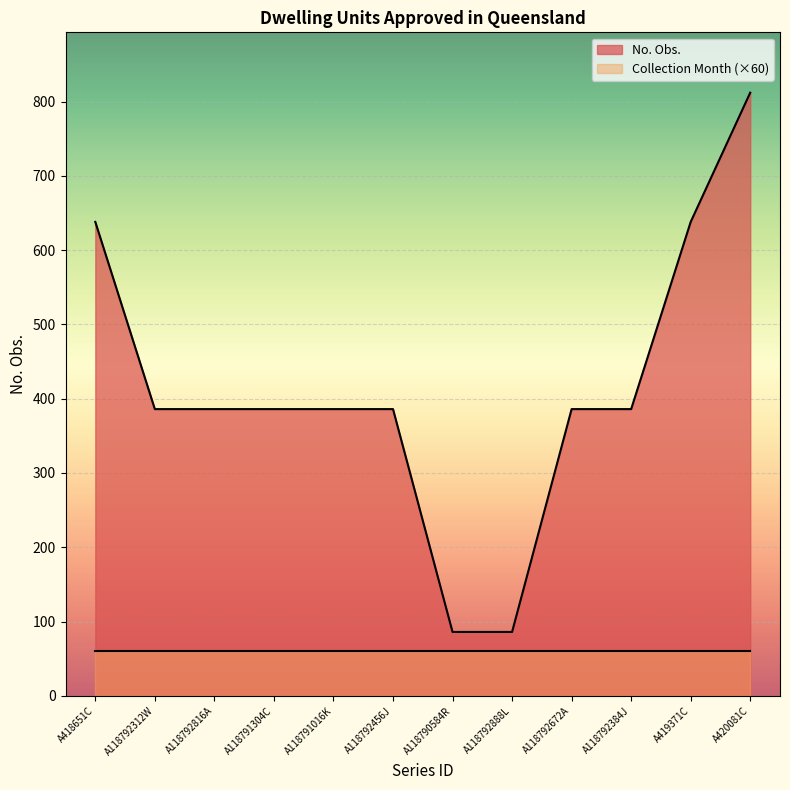

Approximately how many times larger is the value at A118790584R compared to A118792456J?

0.2